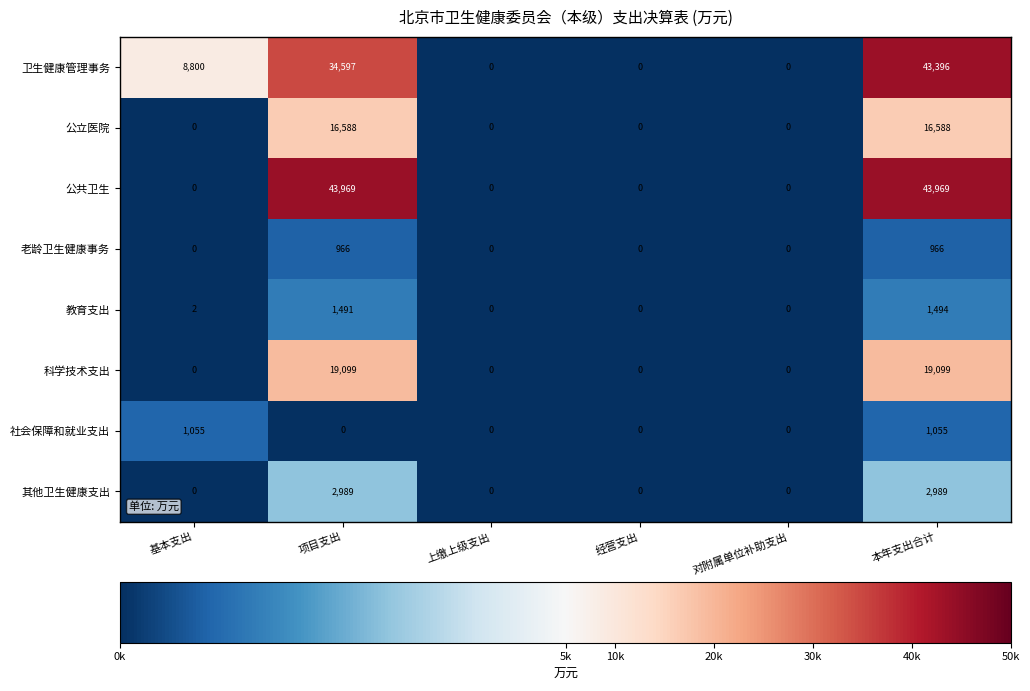

Is it true that 其他卫生健康支出 equals 2989 at 本年支出合计?

True